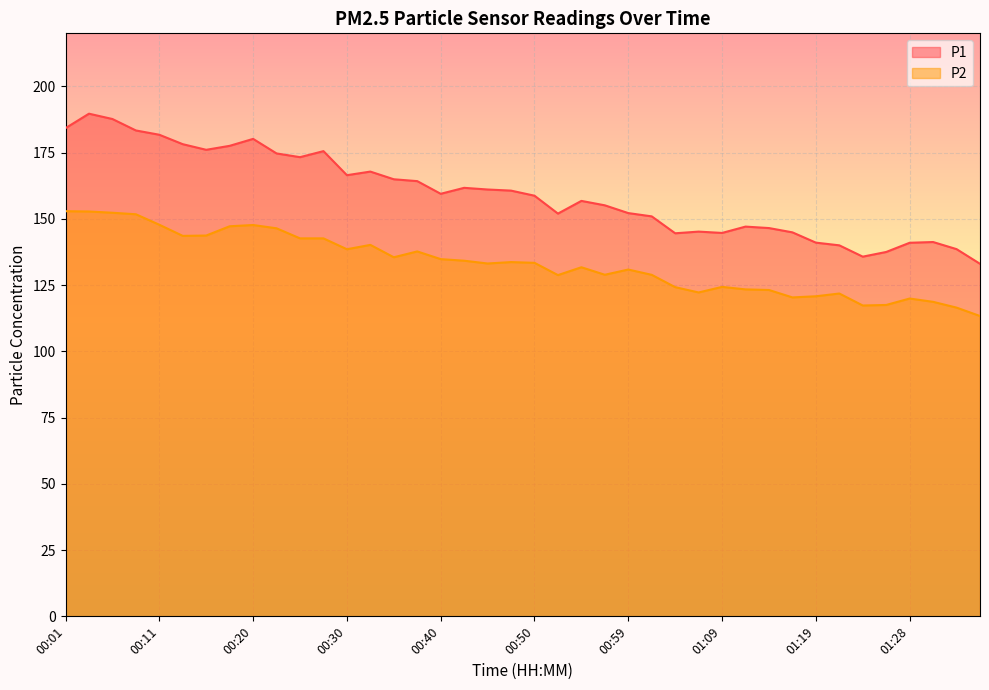

What is the label of the 7th point from the right?

01:21